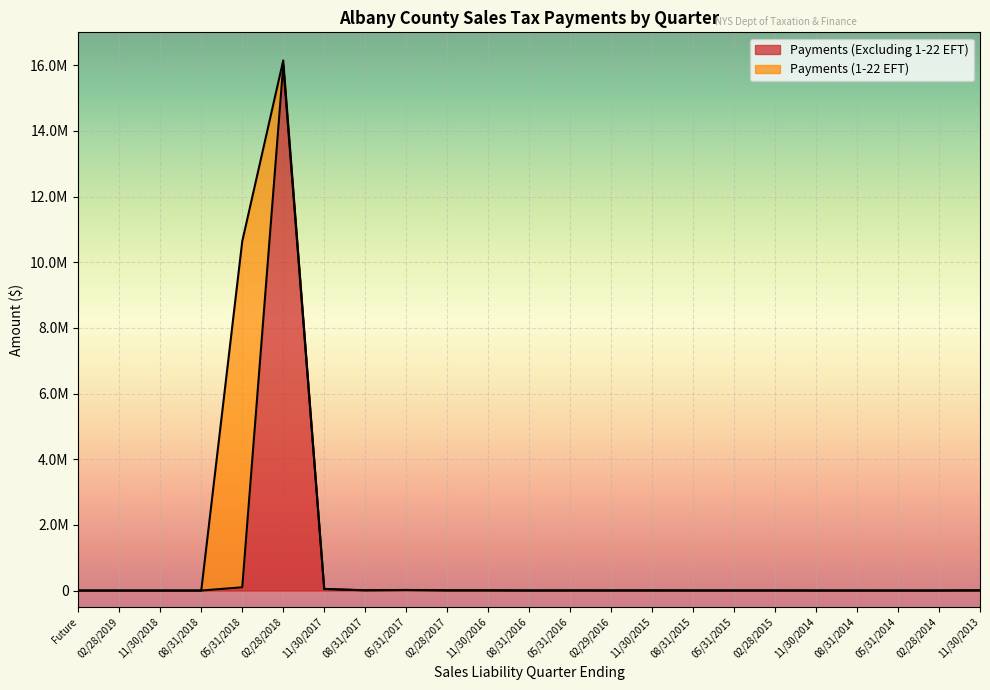

What value does the data have at 08/31/2016?

1659.9